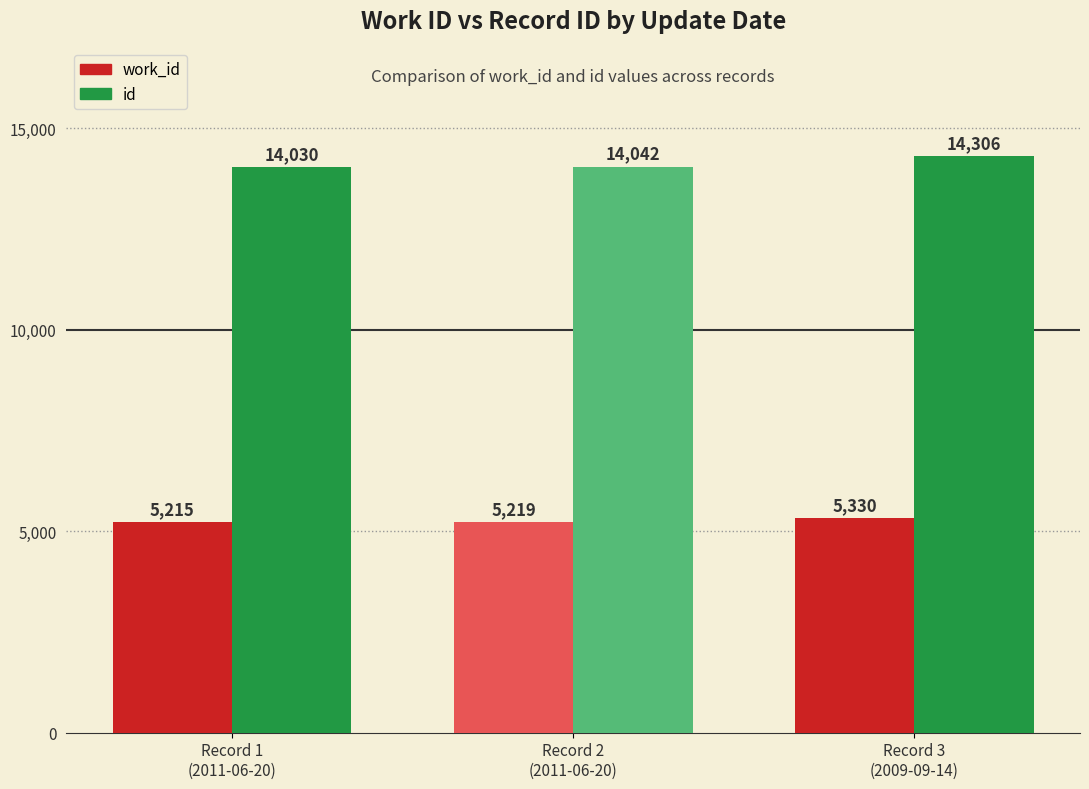

What is the label of the 2nd bar from the left?

Record 2
(2011-06-20)